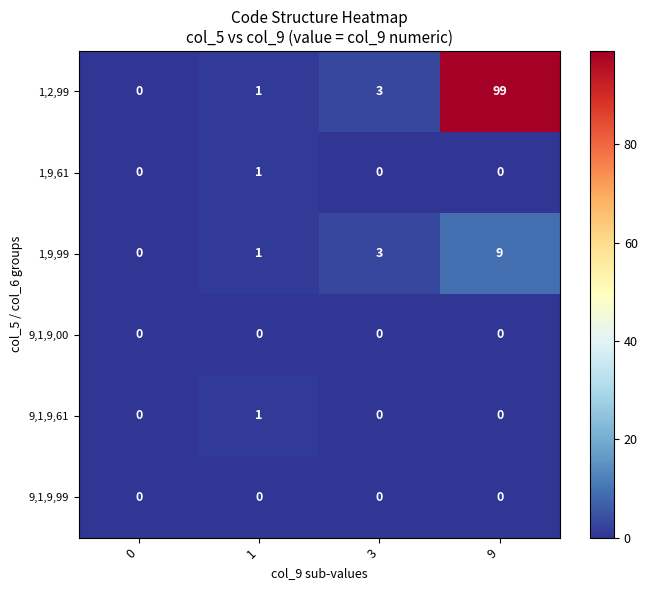

True or false: 1,2,99 has a value of 2 at 3.

False